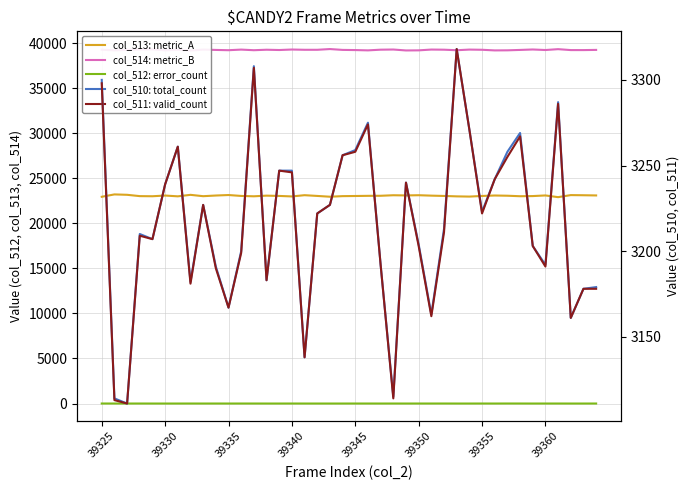

What is the sum of all col_513: metric_A values?

922409